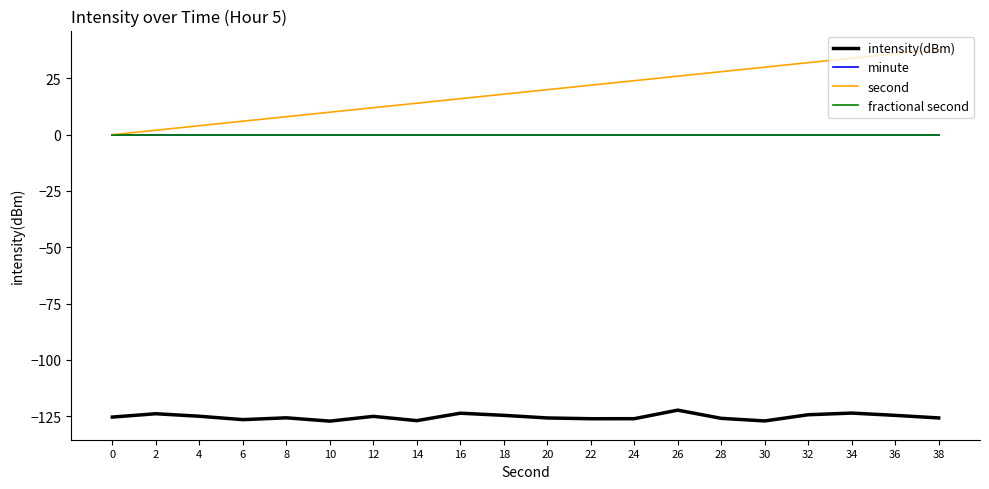

Does the chart have visible grid lines?

No